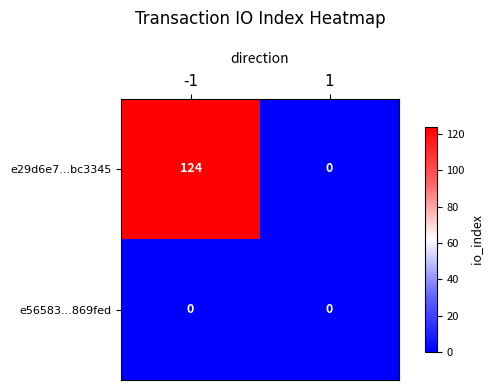

The value of e29d6e7...bc3345 at -1 is 65. True or false?

False